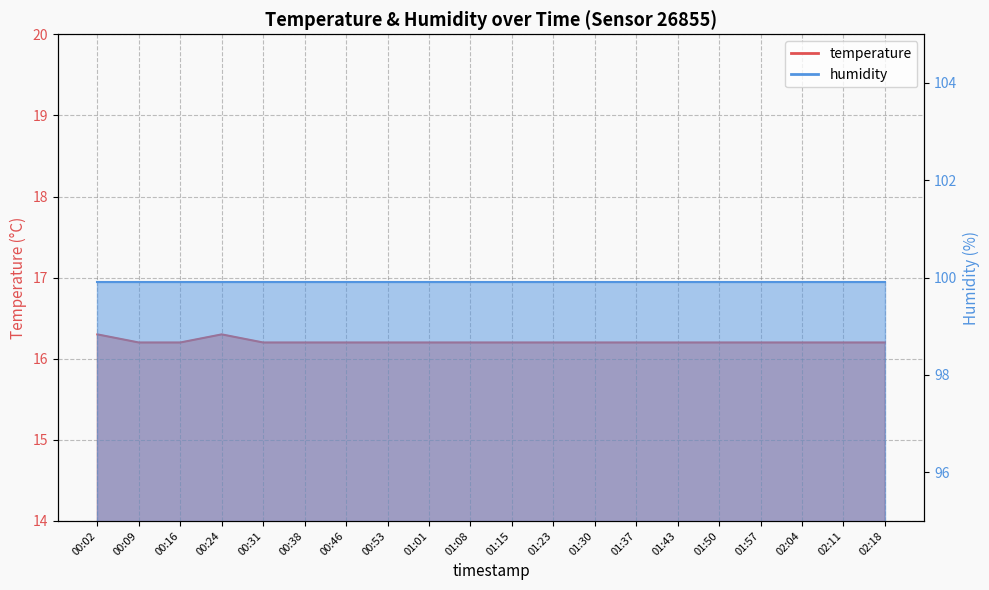

Reading left to right, what are all the values shown in this chart?

00:02=16.3	00:09=16.2	00:16=16.2	00:24=16.3	00:31=16.2	00:38=16.2	00:46=16.2	00:53=16.2	01:01=16.2	01:08=16.2	01:15=16.2	01:23=16.2	01:30=16.2	01:37=16.2	01:43=16.2	01:50=16.2	01:57=16.2	02:04=16.2	02:11=16.2	02:18=16.2